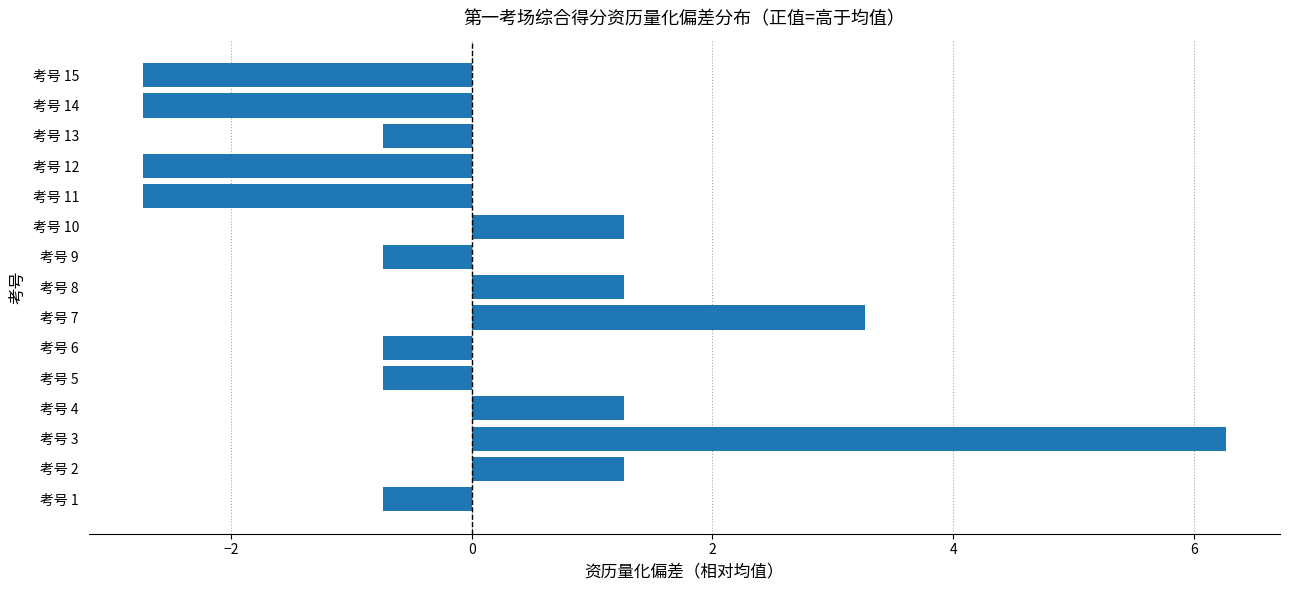

What is the greatest value displayed?

6.3